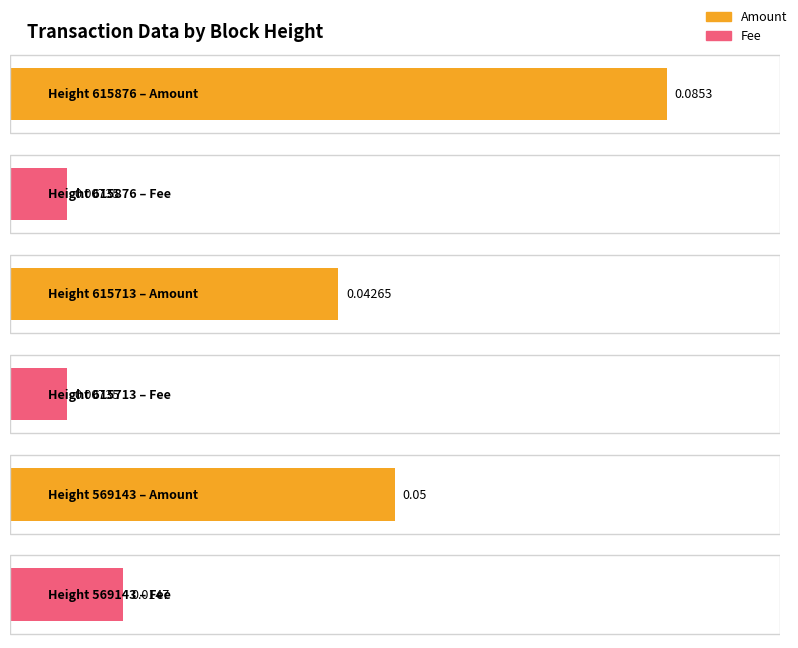

Is it true that Amount equals 0.1 at 615876?

True